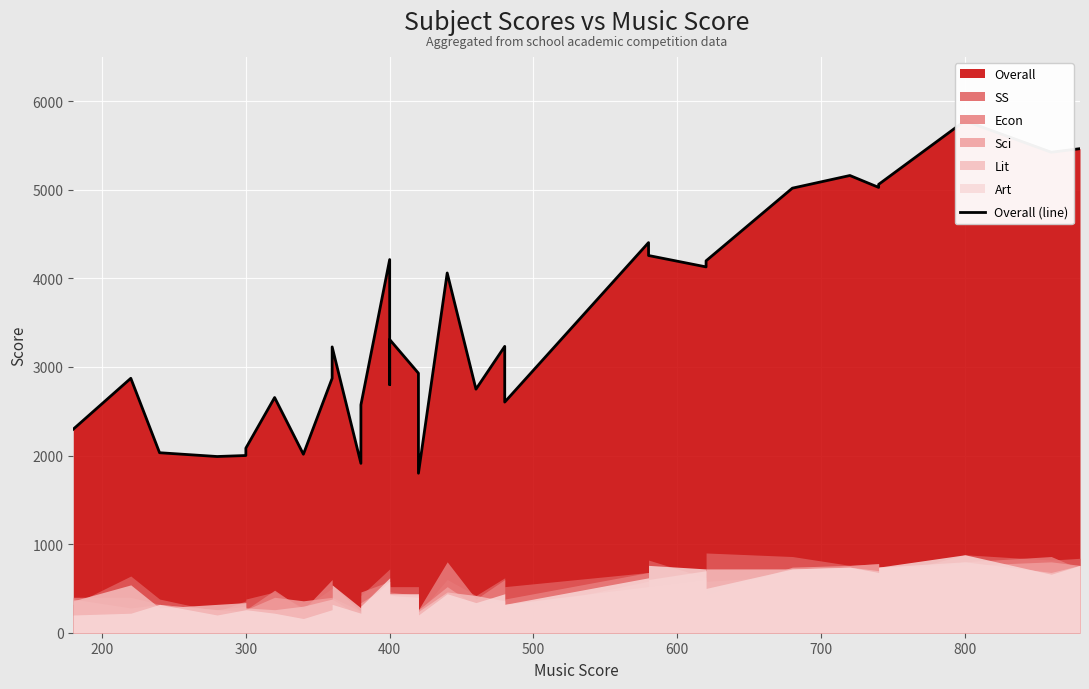

What is the smallest value displayed?

1800.0